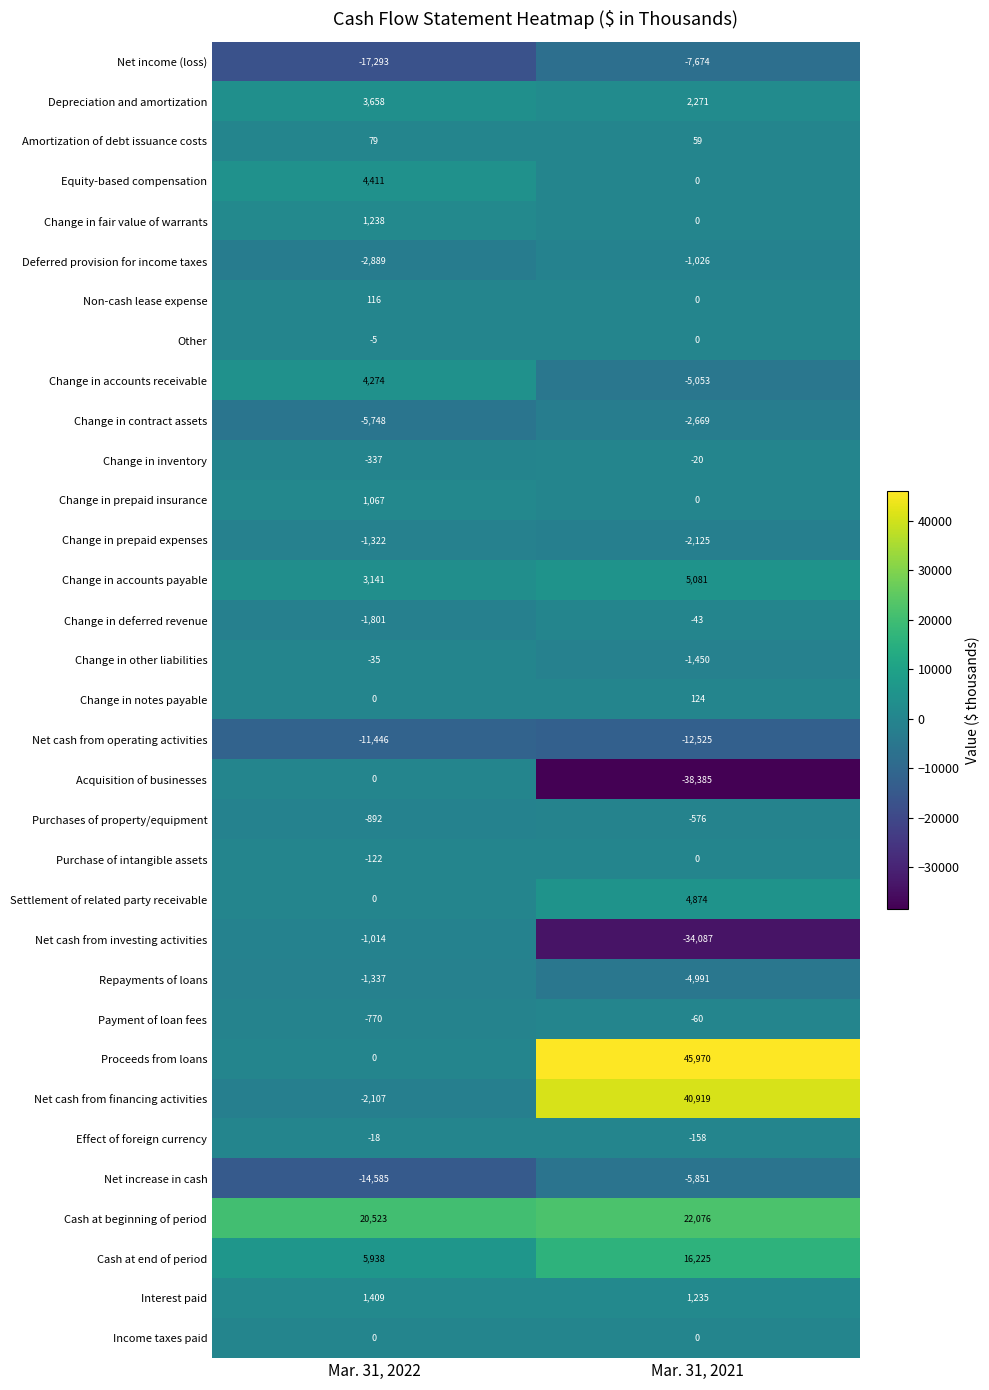

Between Mar. 31, 2022 and Mar. 31, 2021, which series saw the biggest shift?

Proceeds from loans